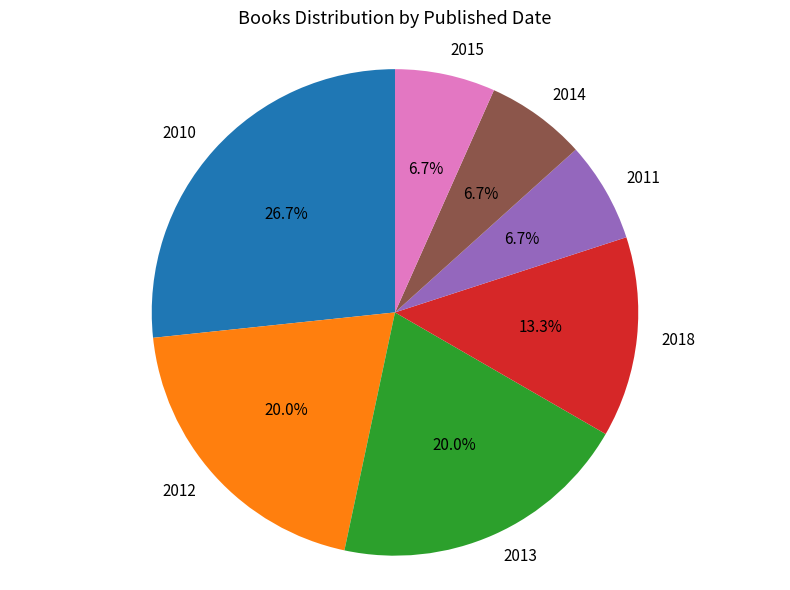

What is the ratio of the value at 2014 to the value at 2011?

1.0